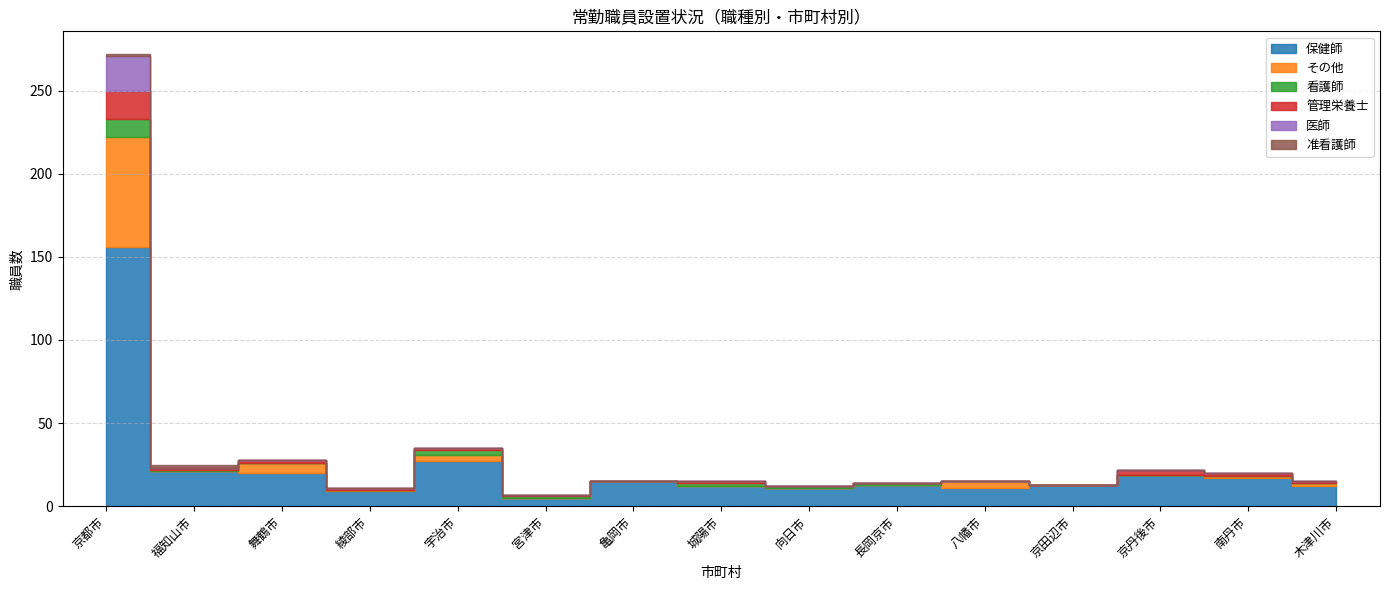

At which category does the chart reach its peak across all series?

京都市